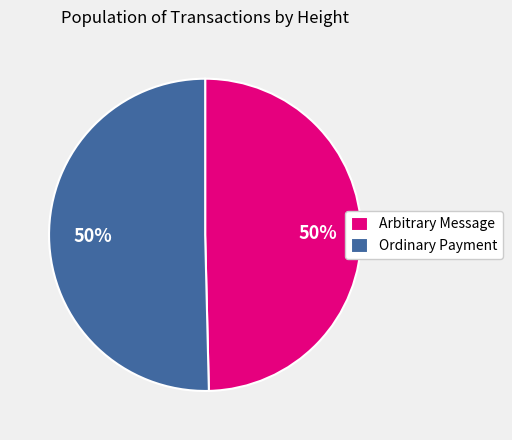

What percentage is the Arbitrary Message slice, to the nearest percent?

50%